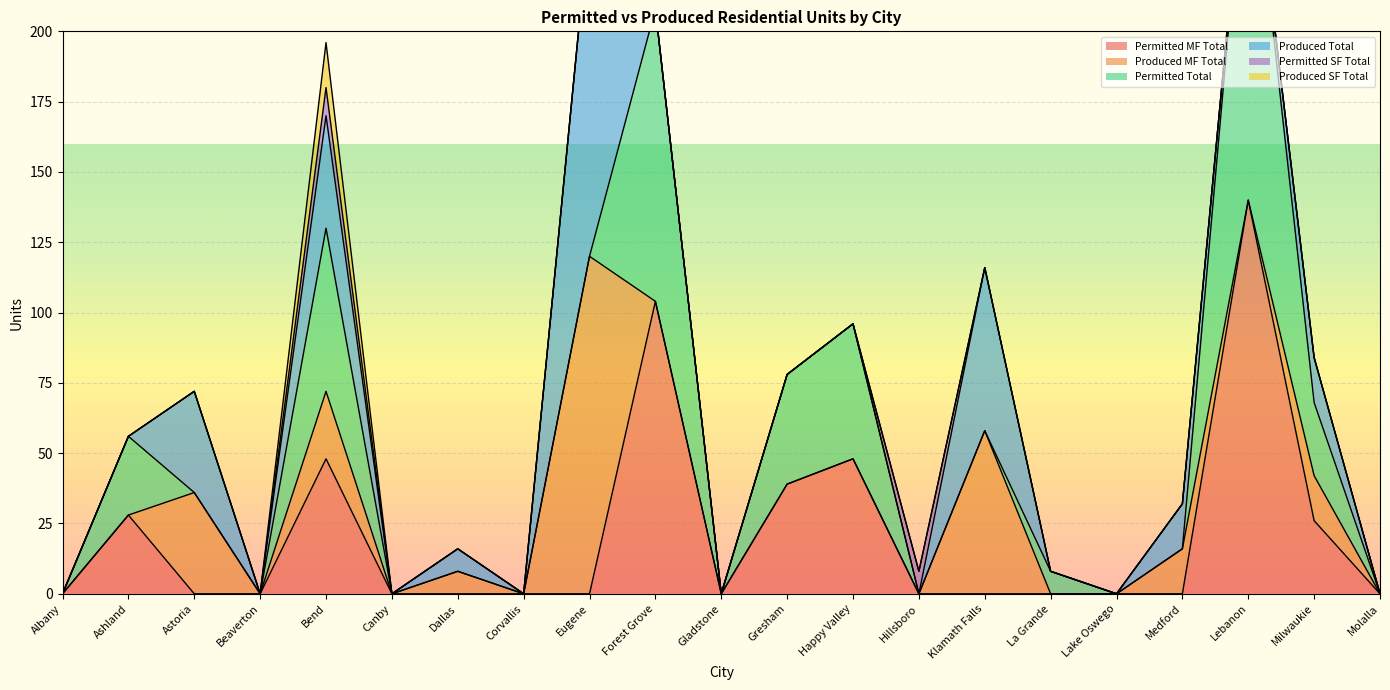

Where do Produced Total and Permitted Total first cross each other?

Ashland and Astoria